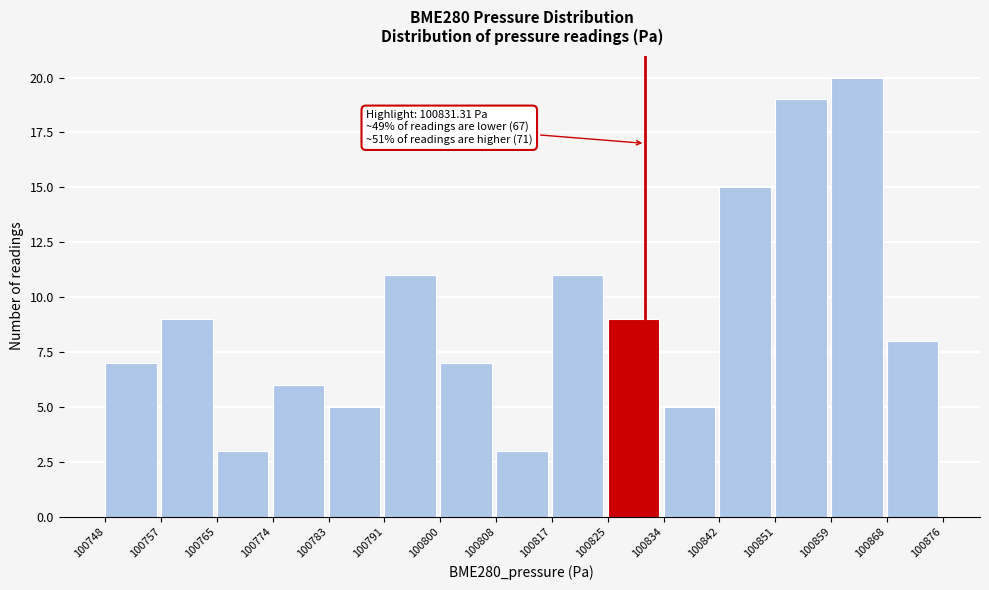

Which range on the x-axis has the tallest bar?

100859 to 100868